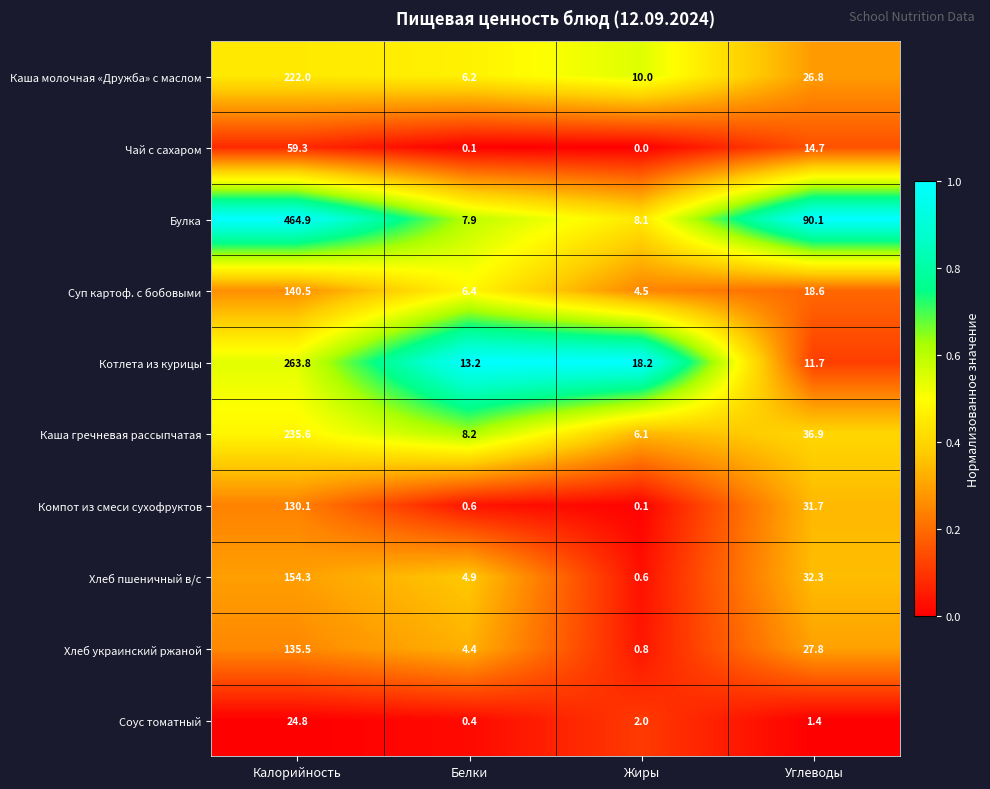

List the series in order of their peak value, highest first.

Булка, Котлета из курицы, Каша гречневая рассыпчатая, Каша молочная «Дружба» с маслом, Хлеб пшеничный в/с, Суп картоф. с бобовыми, Хлеб украинский ржаной, Компот из смеси сухофруктов, Чай с сахаром, Соус томатный